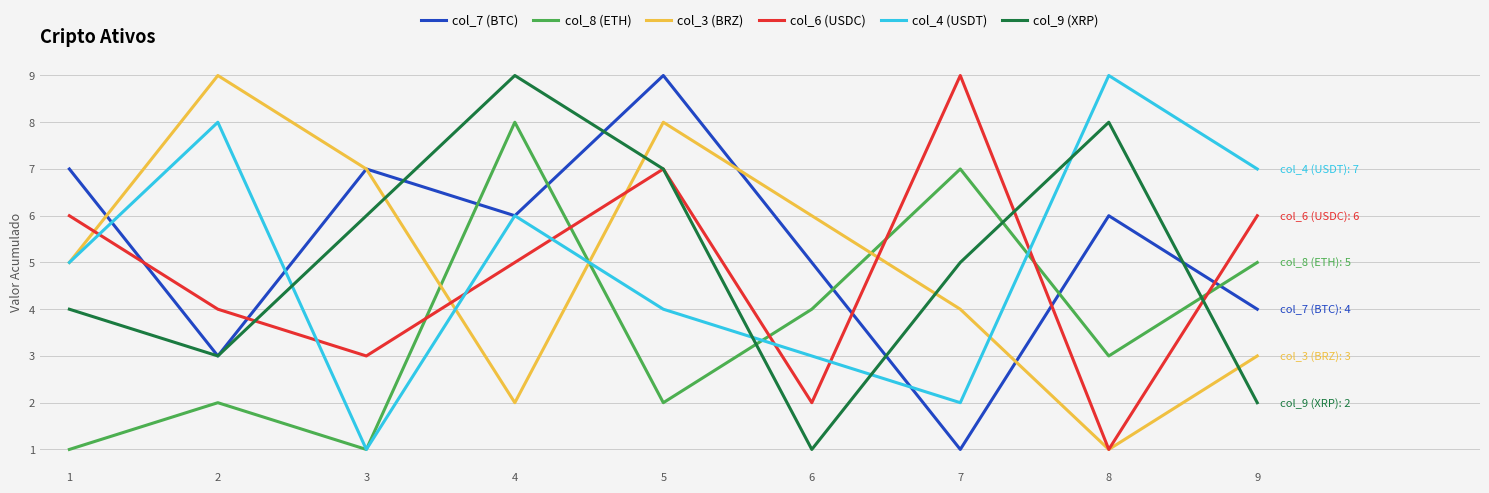

Reading left to right, list all the values displayed in this chart.

col_7 (BTC): 7	3	7	6	9	5	1	6	4
col_8 (ETH): 1	2	1	8	2	4	7	3	5
col_3 (BRZ): 5	9	7	2	8	6	4	1	3
col_6 (USDC): 6	4	3	5	7	2	9	1	6
col_4 (USDT): 5	8	1	6	4	3	2	9	7
col_9 (XRP): 4	3	6	9	7	1	5	8	2